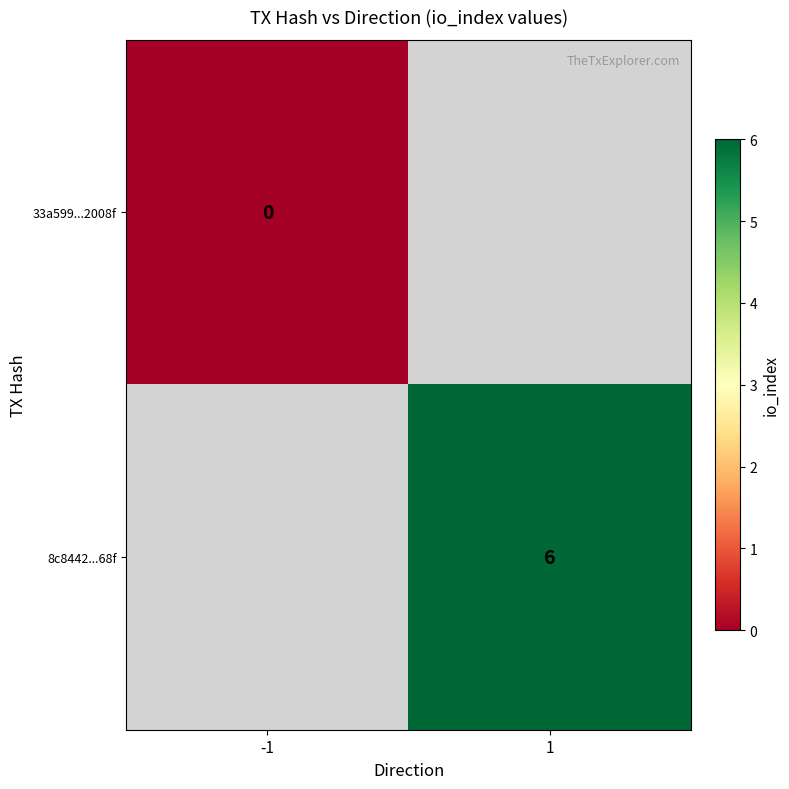

How many distinct data groups are displayed?

2